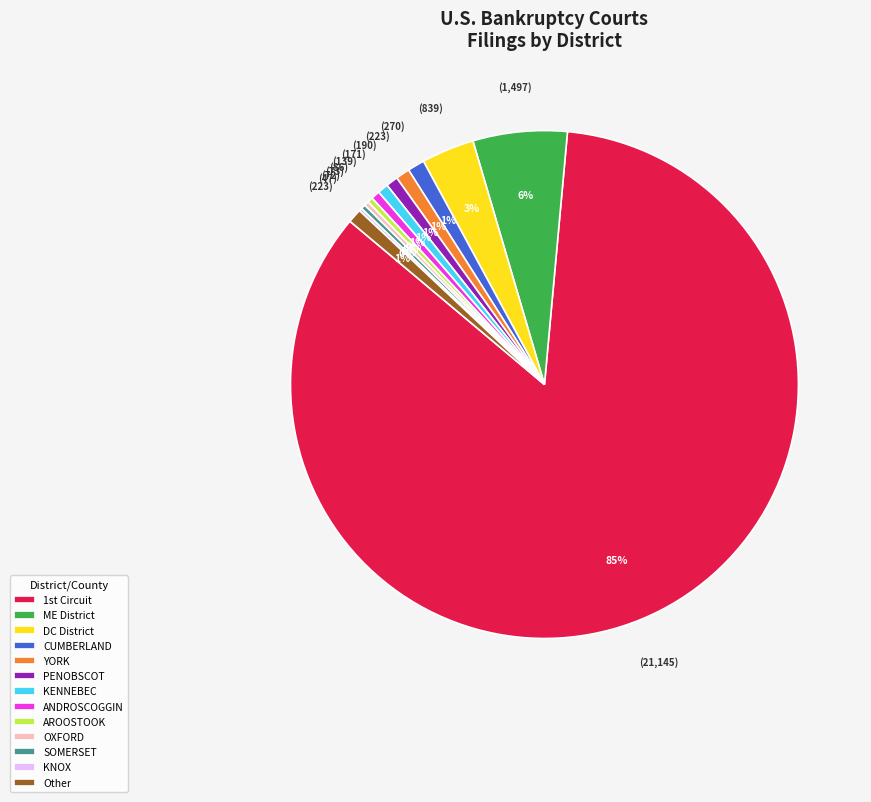

To the nearest percent, what portion does CUMBERLAND represent?

1%